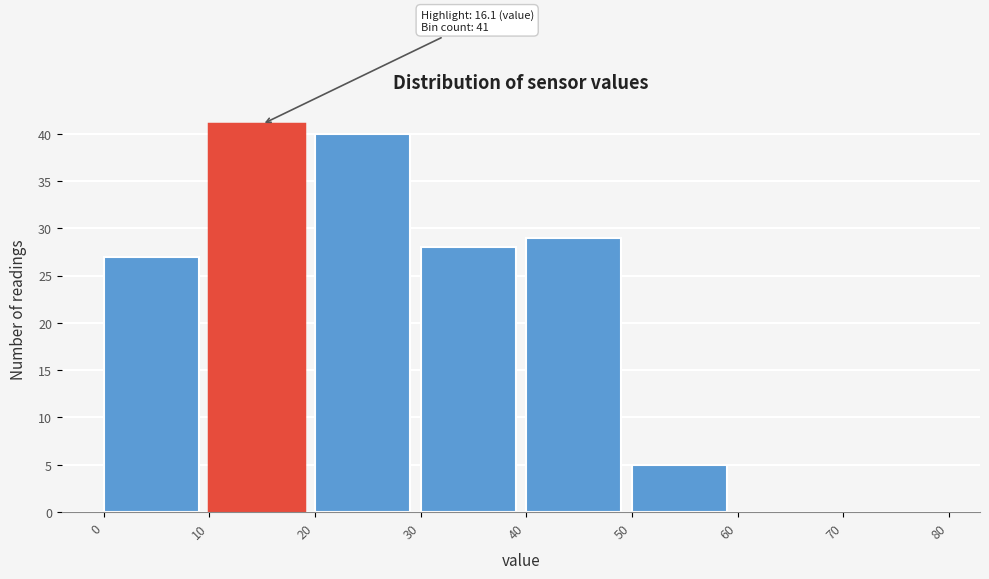

Which range on the x-axis has the tallest bar?

10 to 20